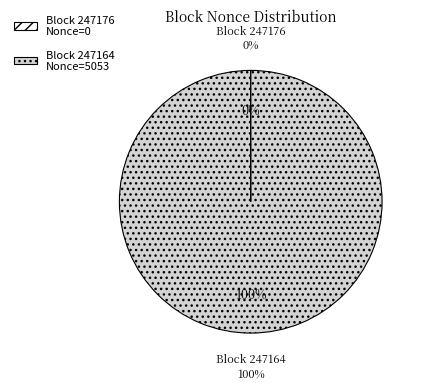

To the nearest percent, what portion does 247164 represent?

100%